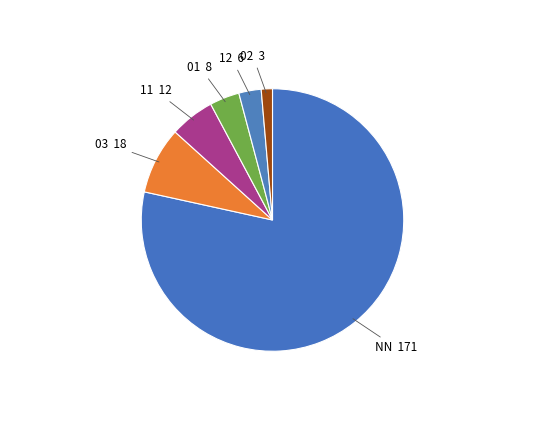

How many slices are in this pie chart?

6